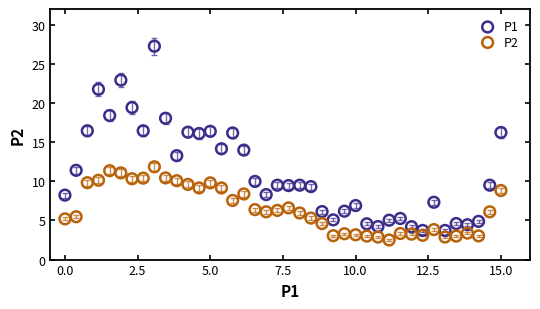

What are all the series names shown in the legend?

P1, P2